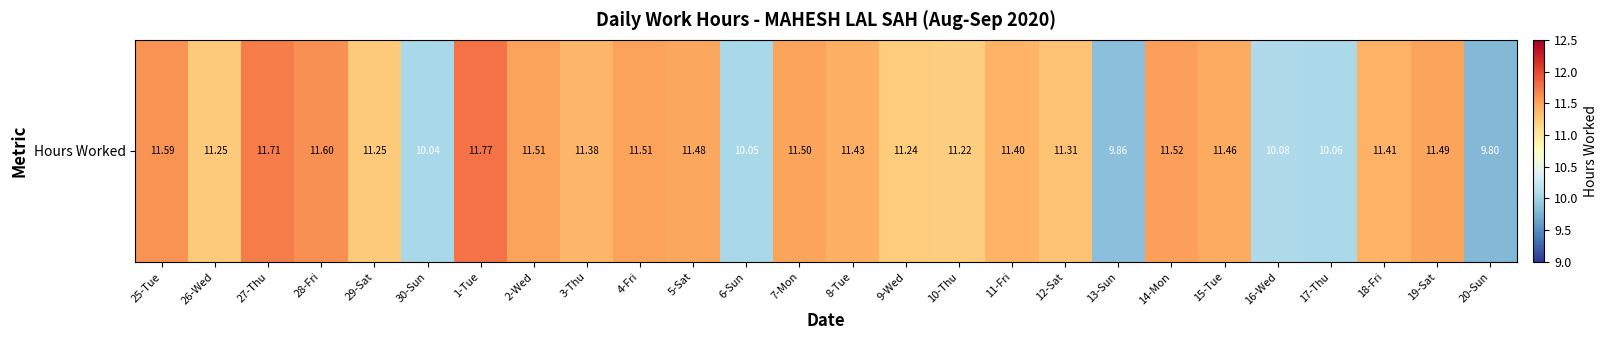

List the labels in order of value, smallest first.

20-Sun, 13-Sun, 30-Sun, 6-Sun, 17-Thu, 16-Wed, 10-Thu, 9-Wed, 26-Wed, 29-Sat, 12-Sat, 3-Thu, 11-Fri, 18-Fri, 8-Tue, 15-Tue, 5-Sat, 19-Sat, 7-Mon, 2-Wed, 4-Fri, 14-Mon, 25-Tue, 28-Fri, 27-Thu, 1-Tue